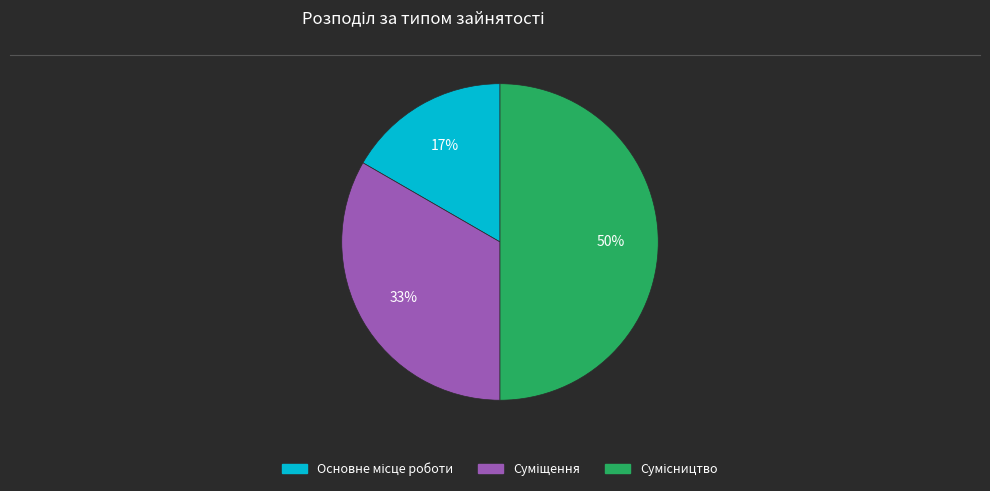

To the nearest percent, what is the average slice percentage?

33%